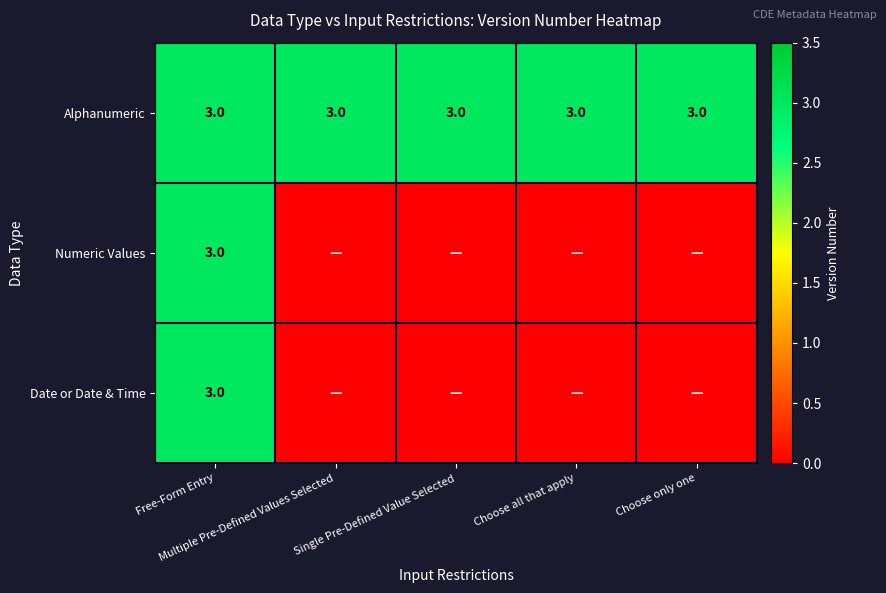

What is the sum of all Alphanumeric values?

15